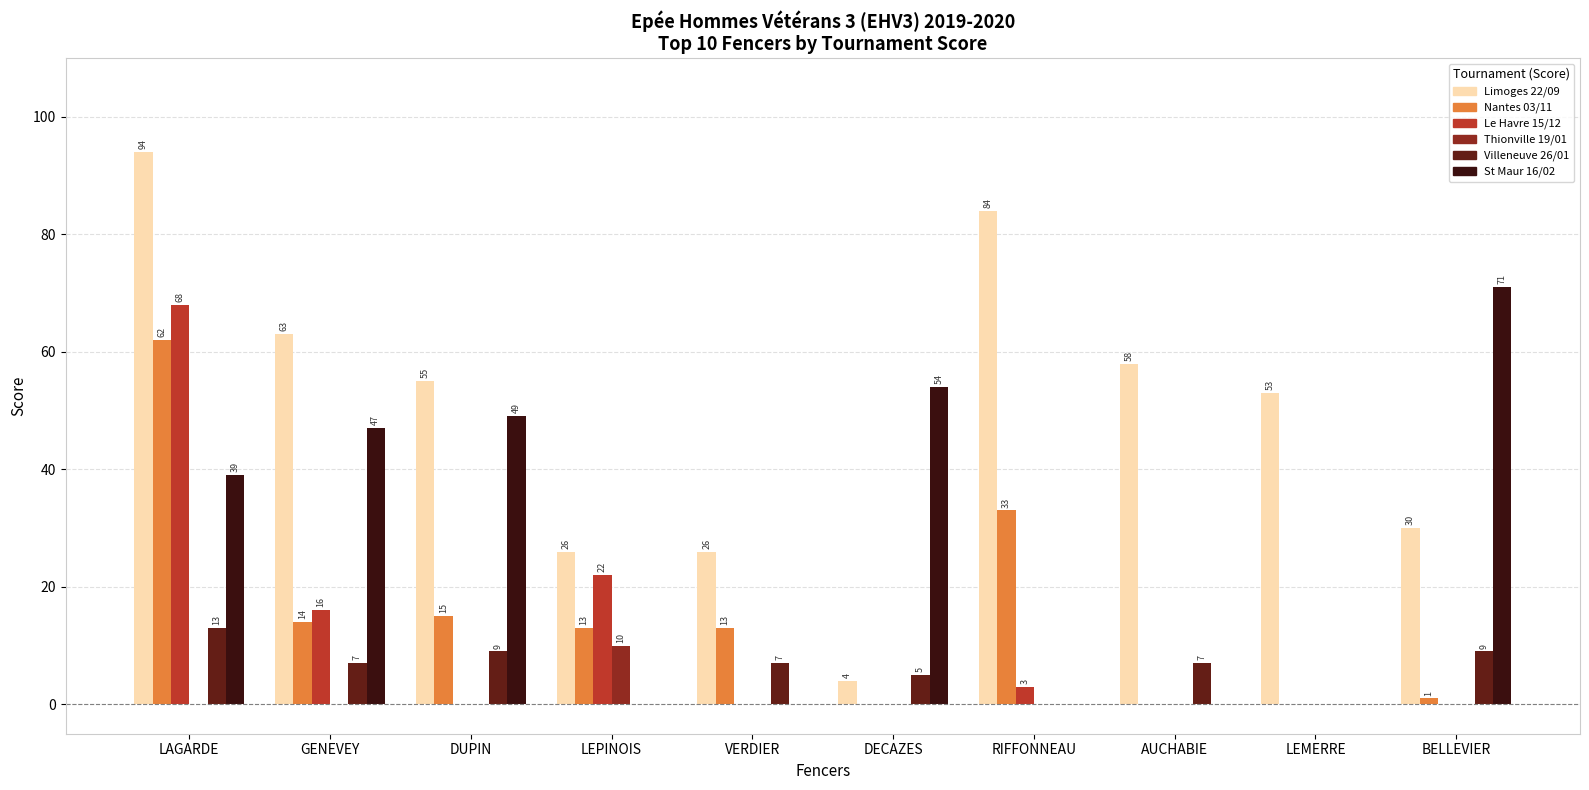

Does the chart contain stacked bars?

No